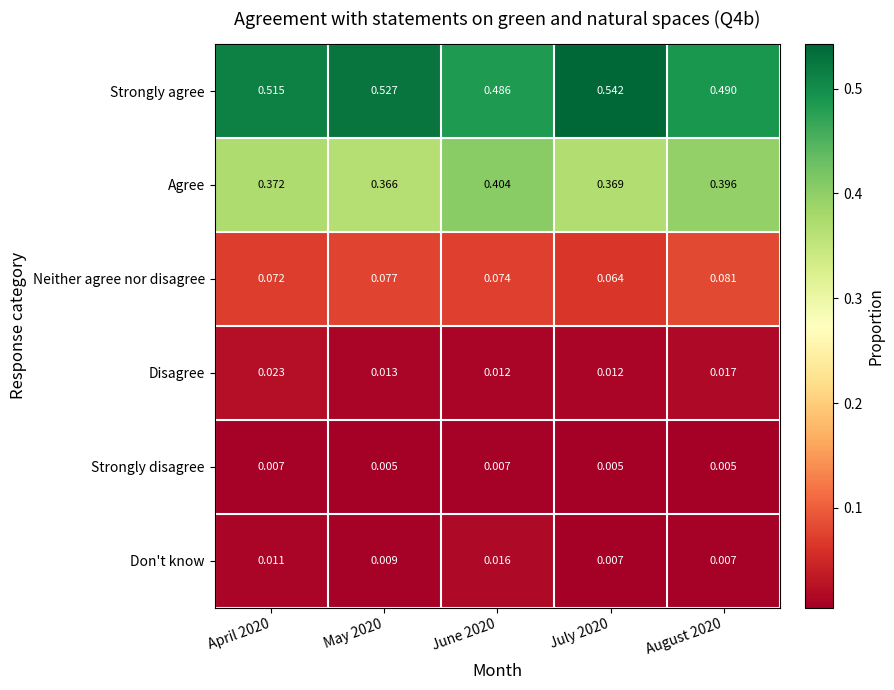

Which series has the largest range (max minus min)?

Strongly agree